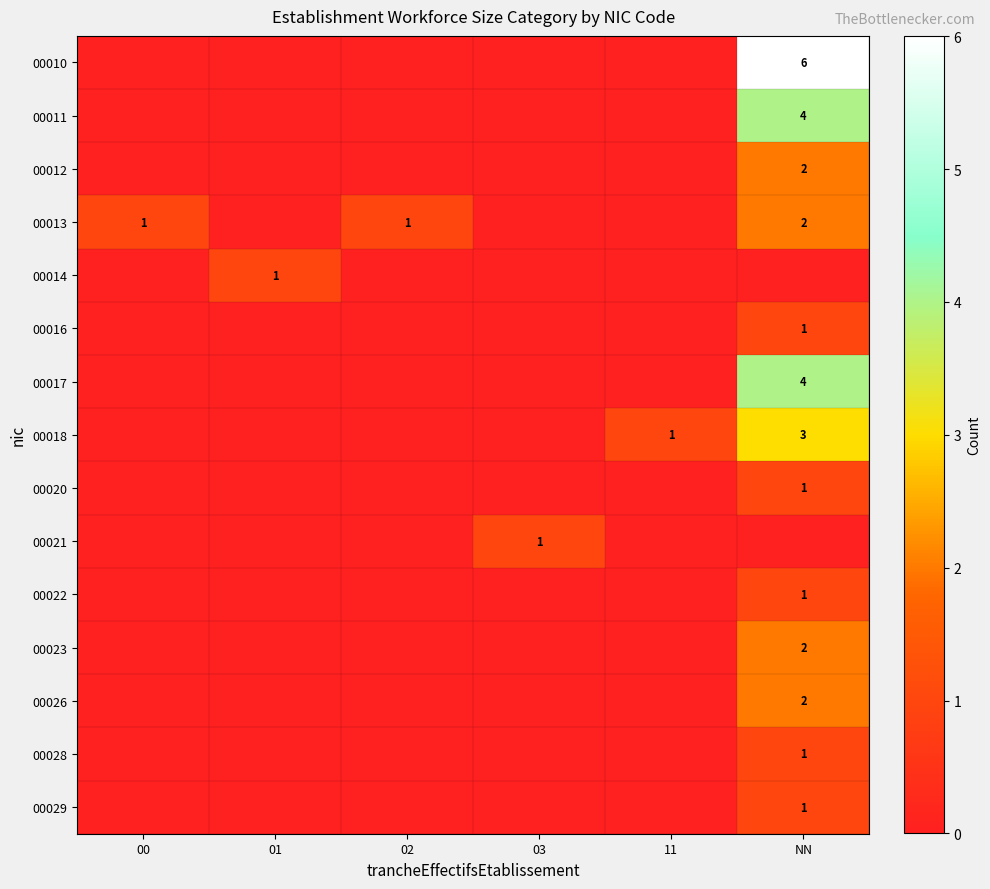

The 00026 series shows 2 at NN. True or false?

True